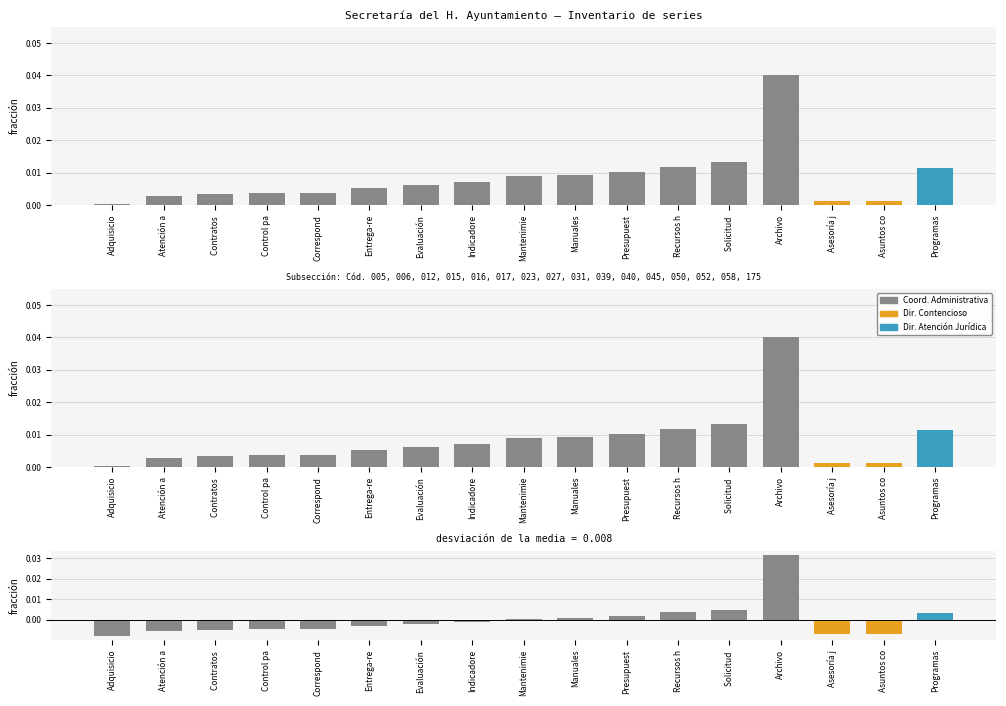

At which category does the chart reach its minimum across all series?

Adquisicio